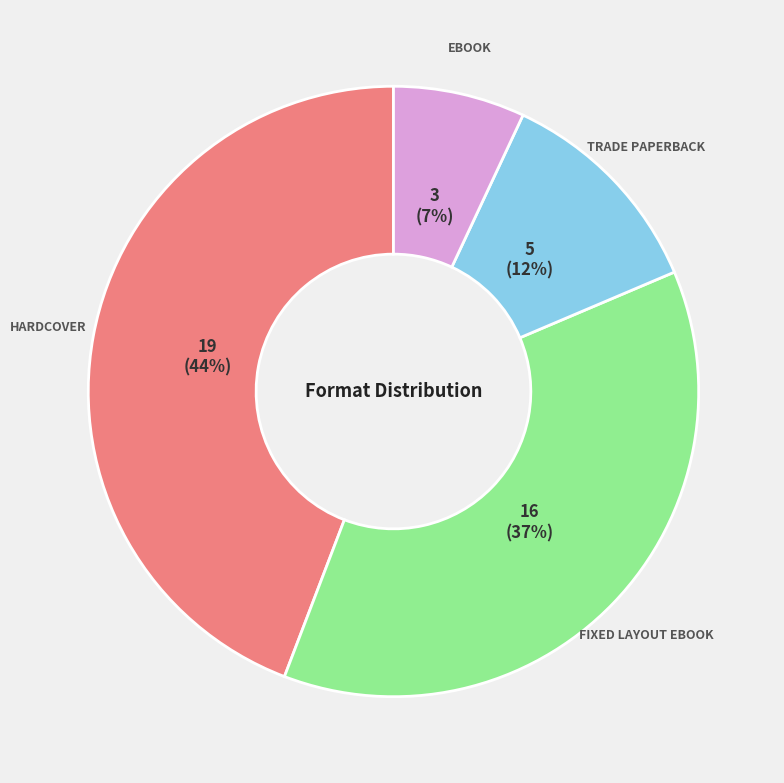

Does any single category account for the majority?

No